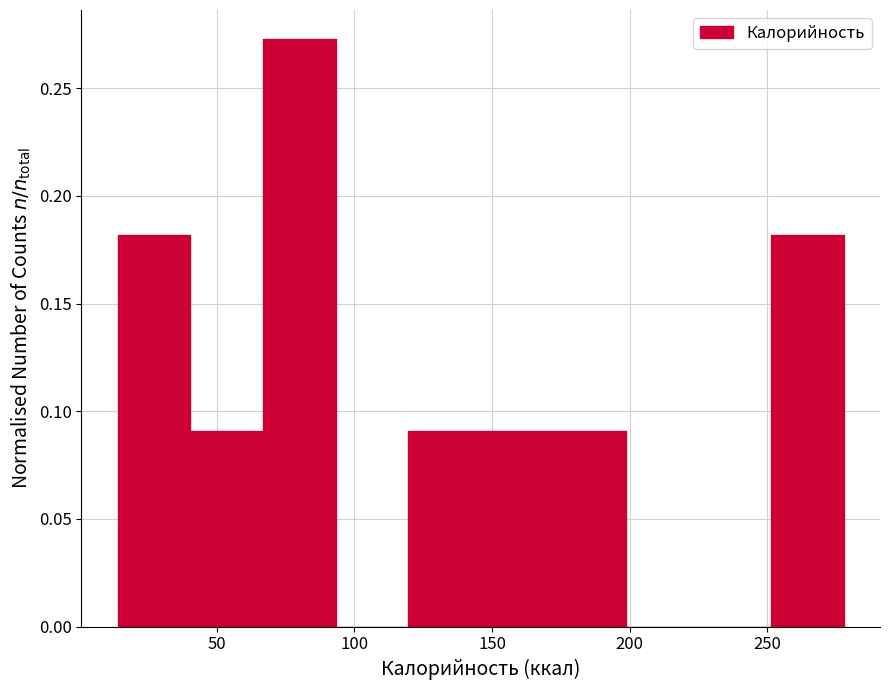

Over which range of the x-axis is the bar tallest?

65 to 95